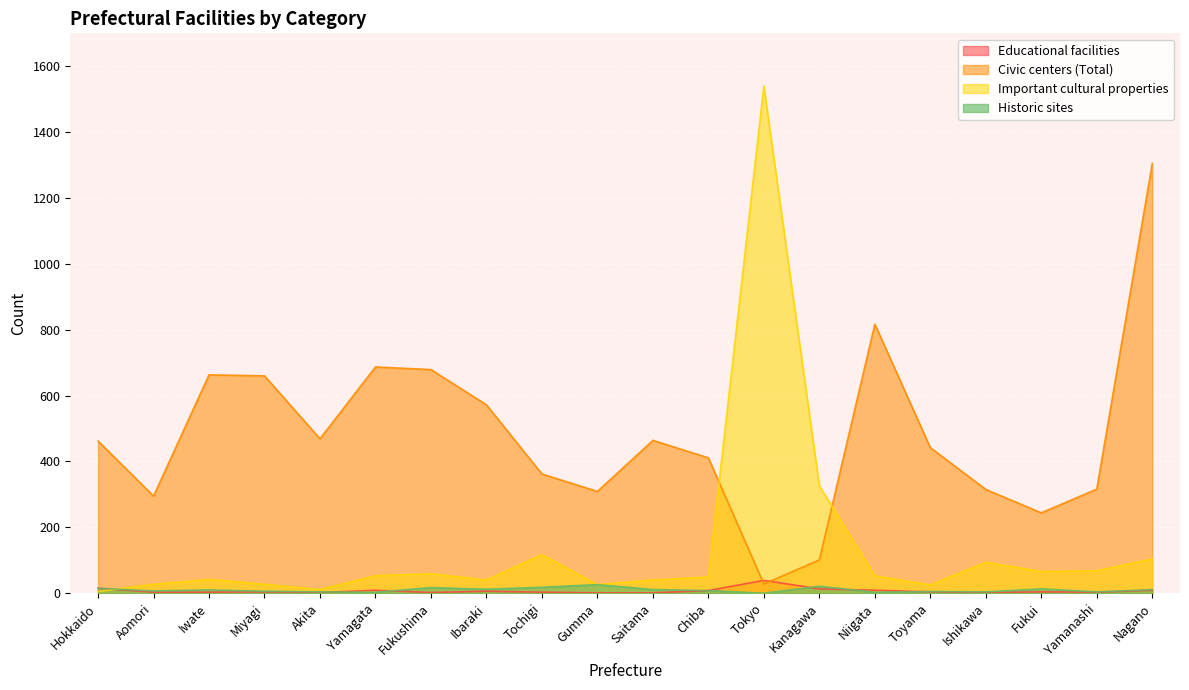

How many lines are shown in the chart?

4